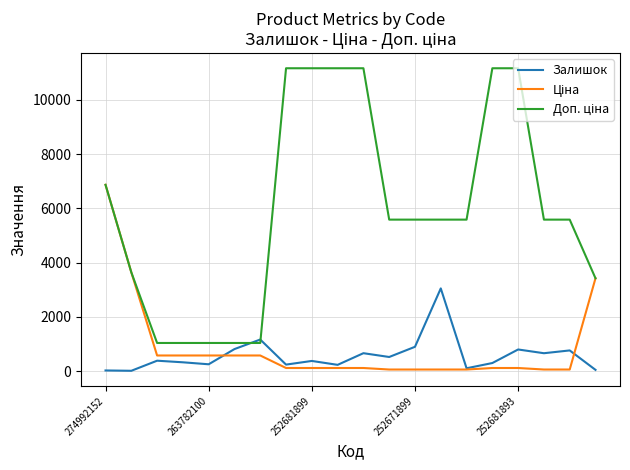

How many distinct data groups are displayed?

3